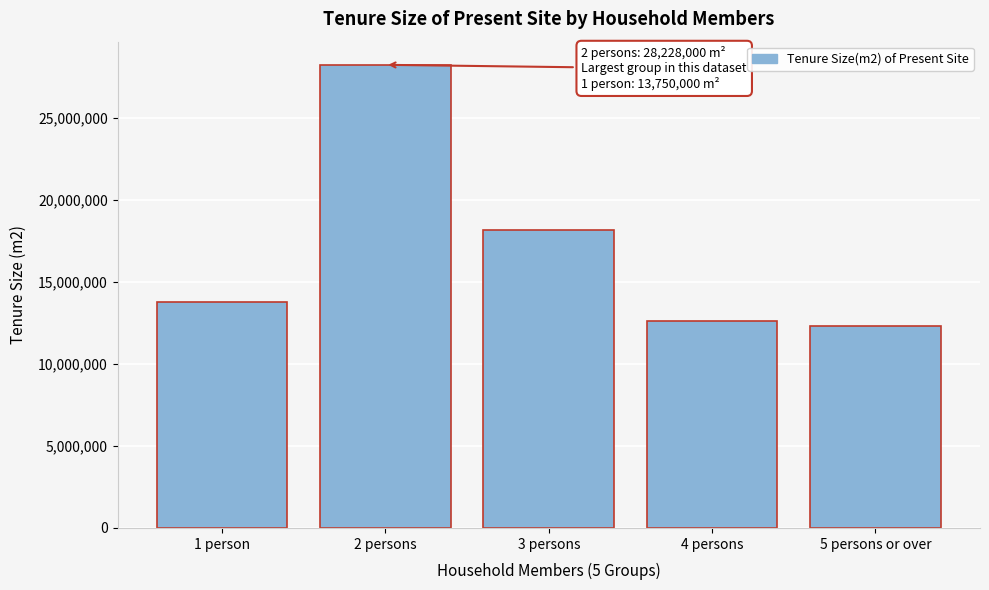

Reading right to left, what are all the values shown in this chart?

12288000	12624000	18153000	28228000	13750000